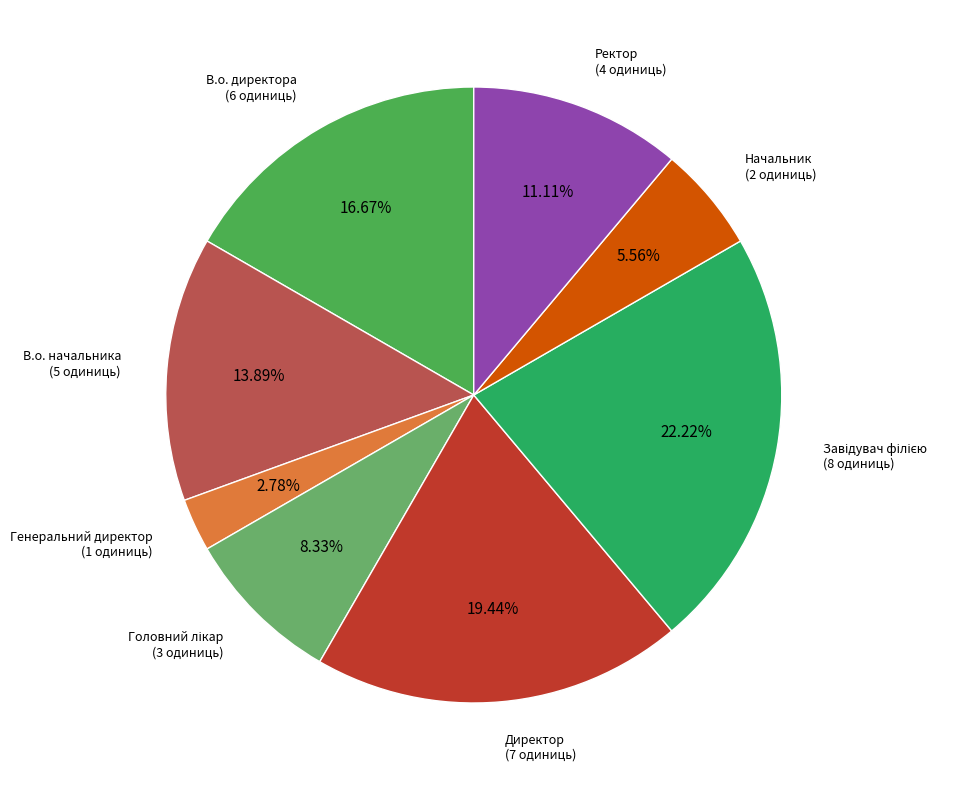

How many slices are in this pie chart?

8